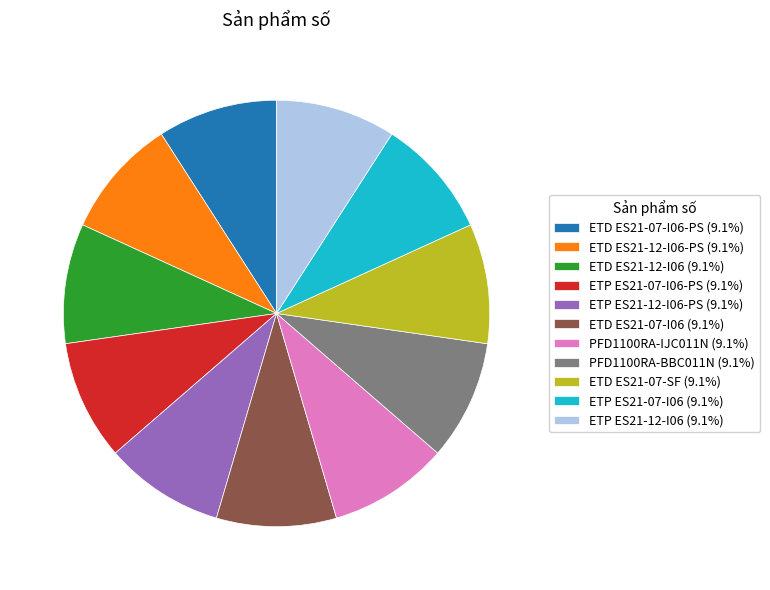

Approximately how many times larger is the value at ETD ES21-07-I06 (9.1%) compared to ETP ES21-12-I06 (9.1%)?

1.0